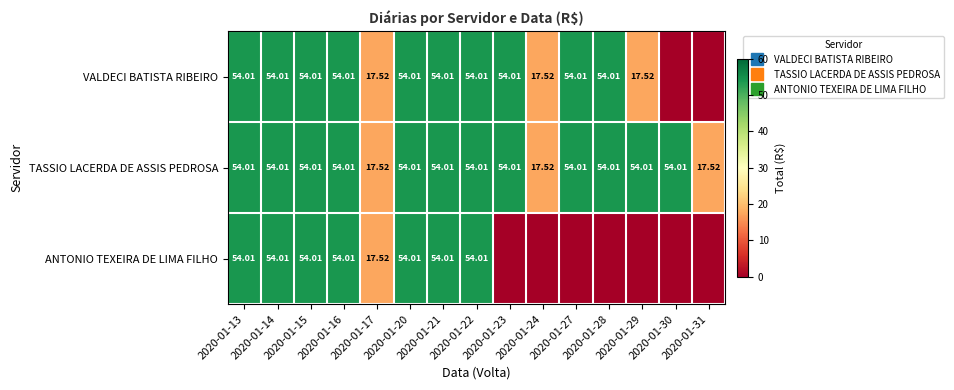

Where is VALDECI BATISTA RIBEIRO nearest to the value 27?

2020-01-17